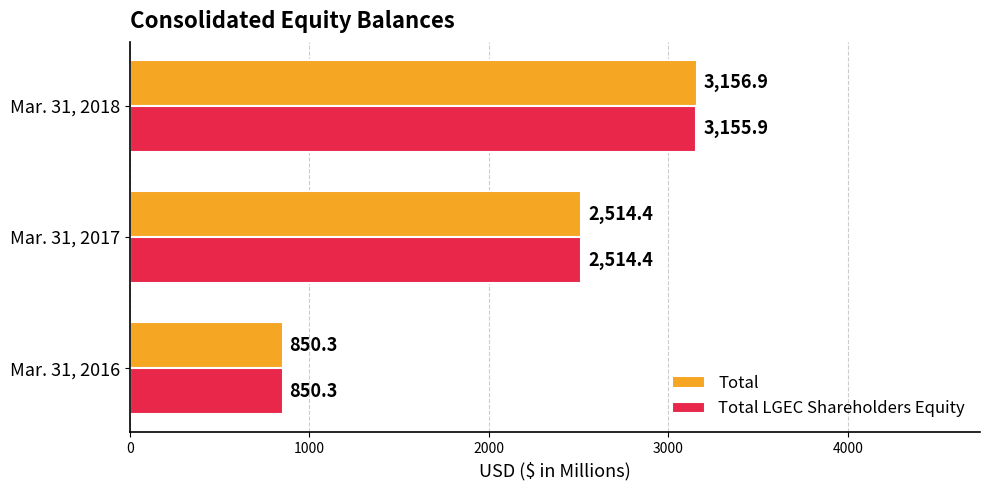

What is the difference between the maximum and second lowest values in the Total series?

642.5